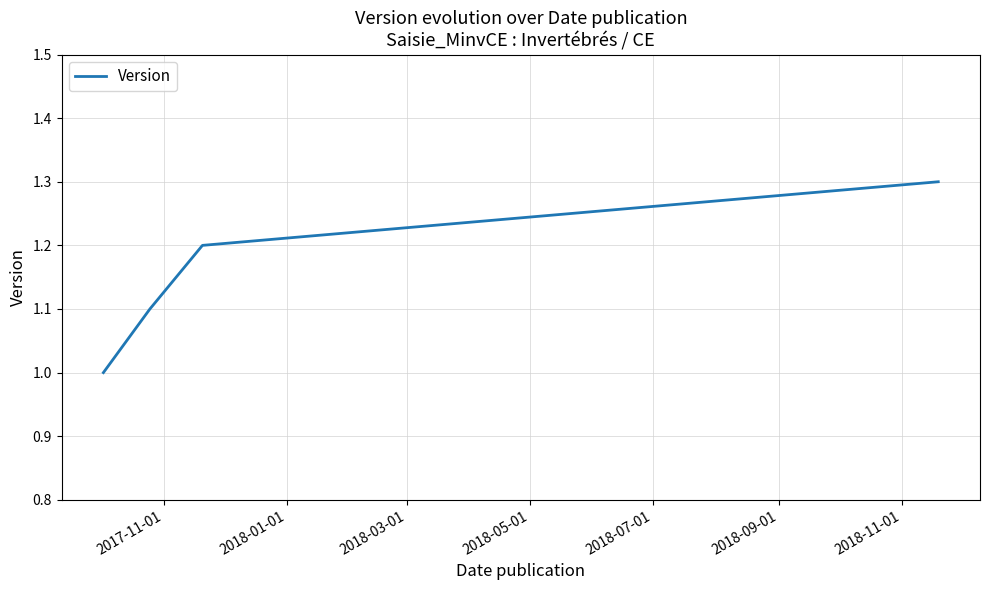

True or false: there are more than 0 points higher than both neighbors.

False